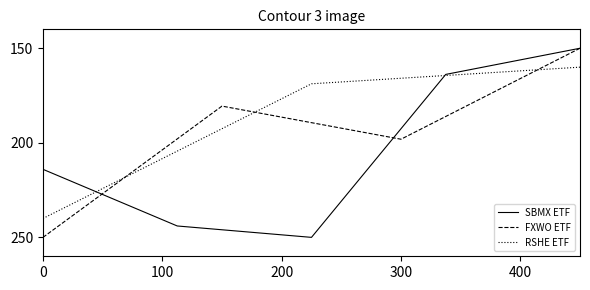

Rank the series by their maximum value, from lowest to highest.

RSHE ETF, SBMX ETF, FXWO ETF